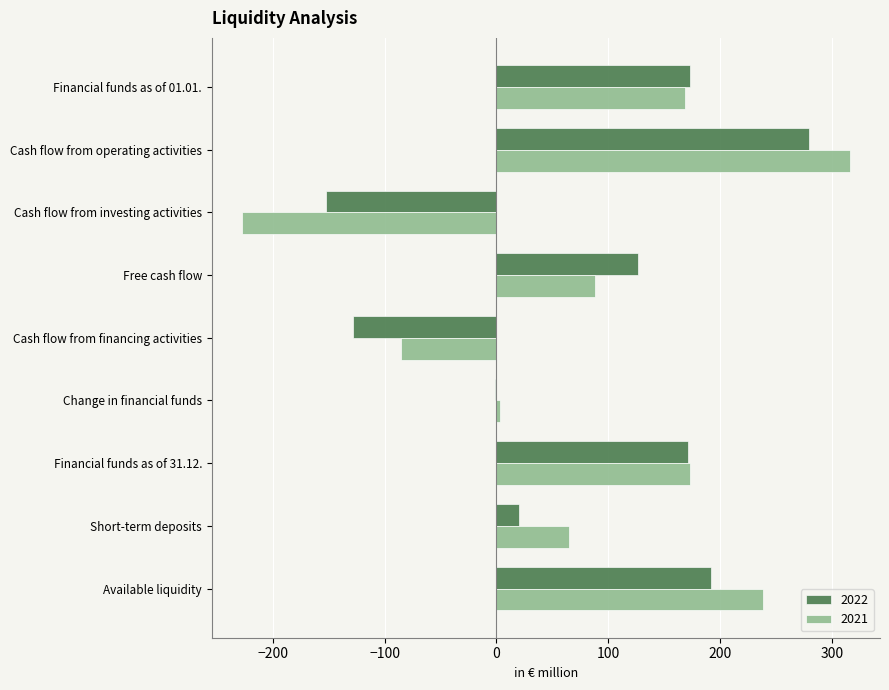

What is the total value across all series at Short-term deposits?

85.0